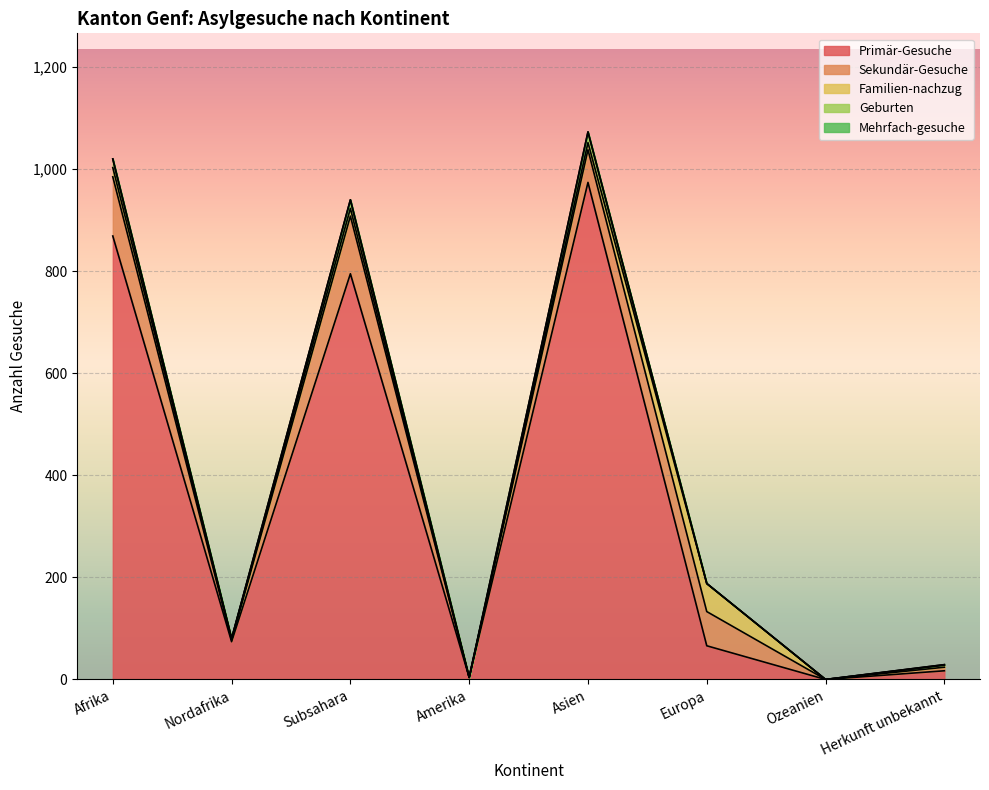

True or false: Mehrfach-gesuche and Geburten cross at least once.

False